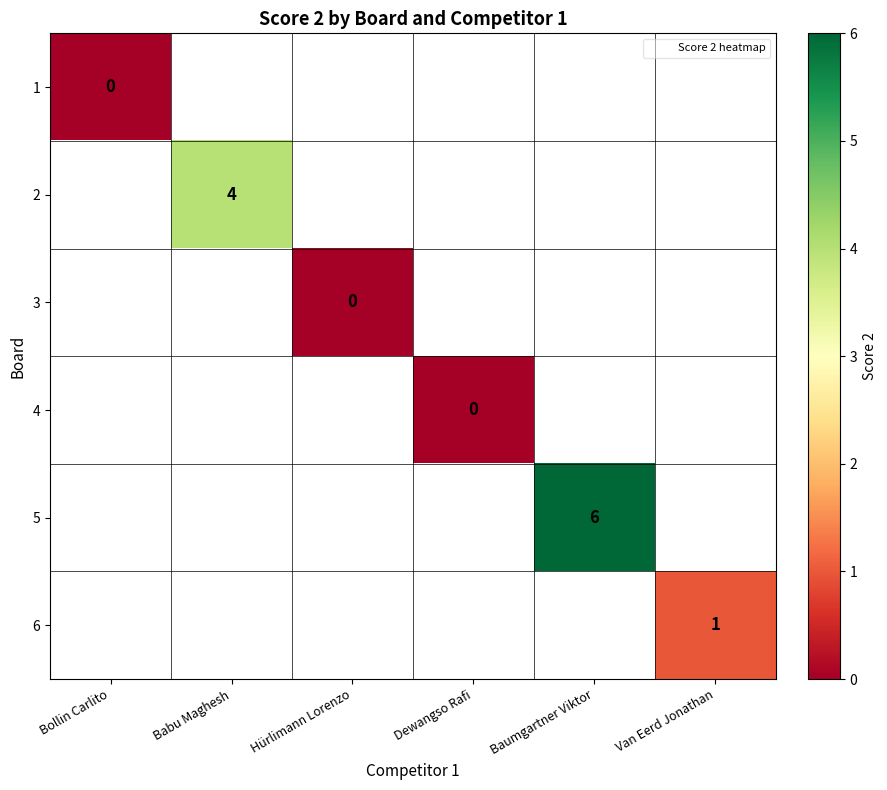

Is the value of 4 at Hürlimann Lorenzo greater than the value of 1 at Van Eerd Jonathan?

No